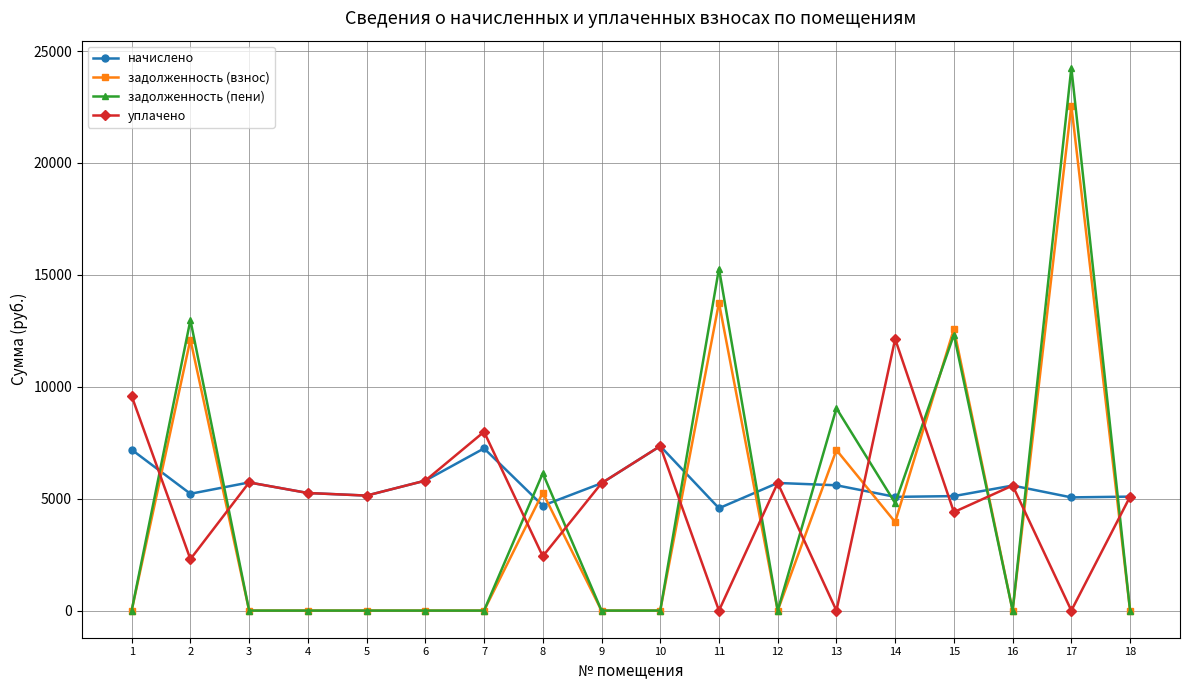

At which category is the sum across all series the highest?

17